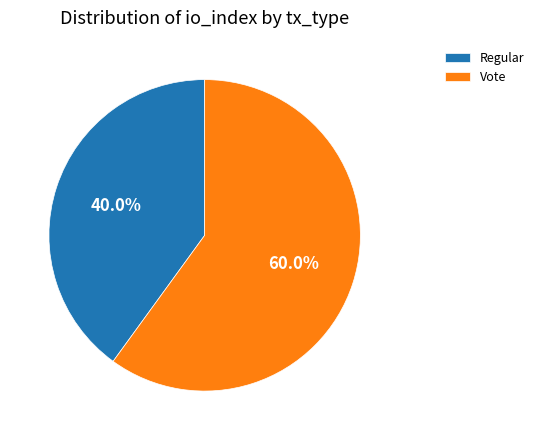

How much of the chart is everything except Regular?

60.0%